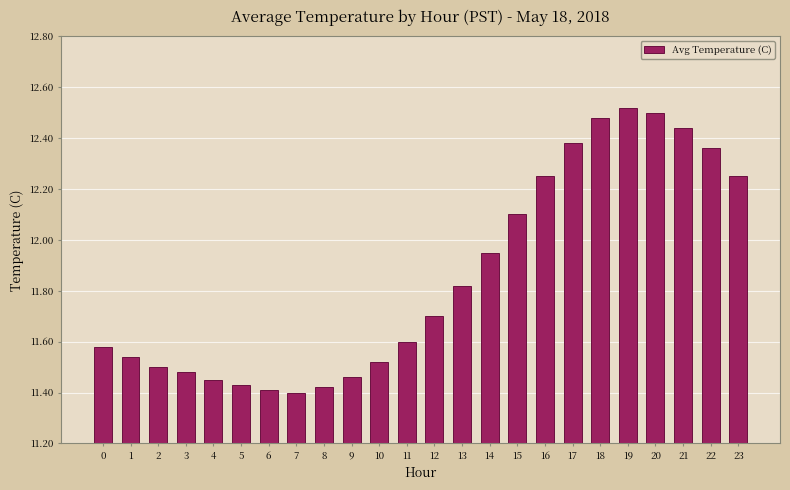

The chart shows a value of 11.4 at 7. True or false?

True